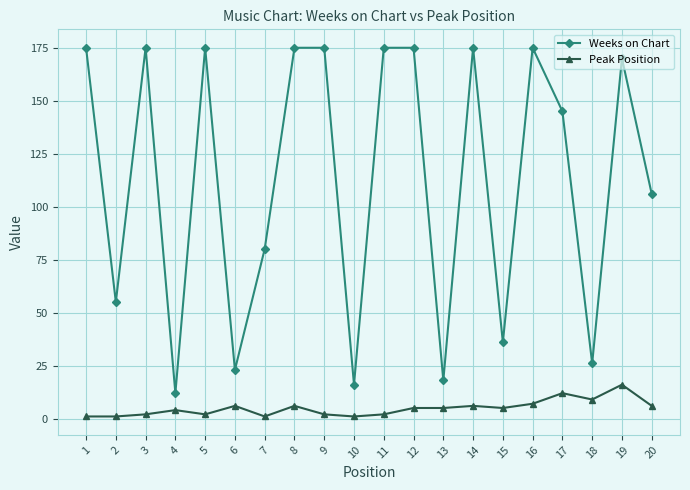

Which series has the largest range (max minus min)?

Weeks on Chart